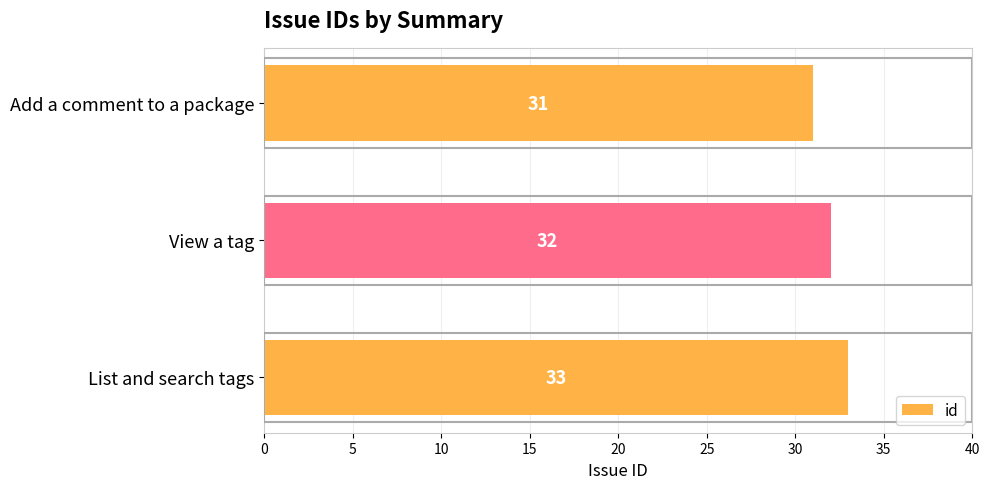

Count the number of data series in this chart.

1